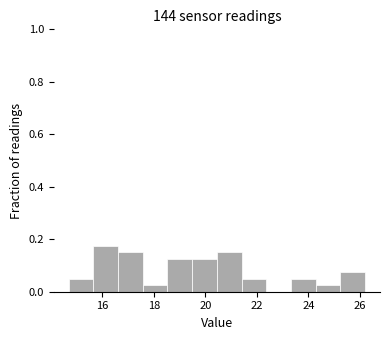

What is the height of the bar covering 15.6 to 16.6 on the x-axis? Neither the bar edges nor the heights are printed on the chart, so give them approximately, as read against the axes.

0.18